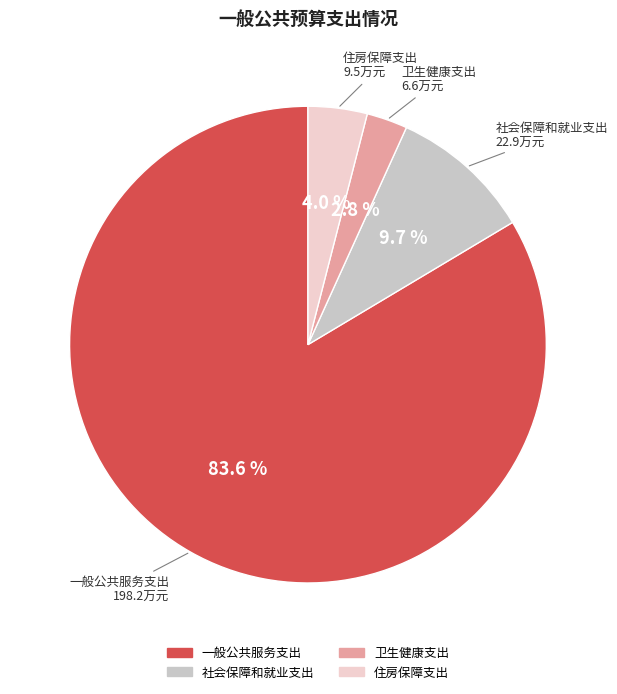

Which has a higher value, 住房保障支出 or 卫生健康支出?

住房保障支出